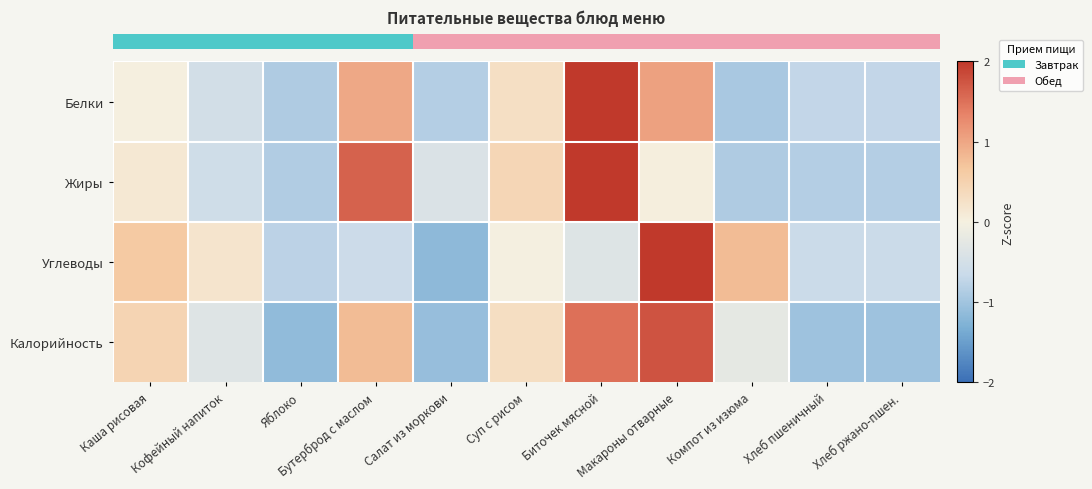

How many distinct data groups are displayed?

4